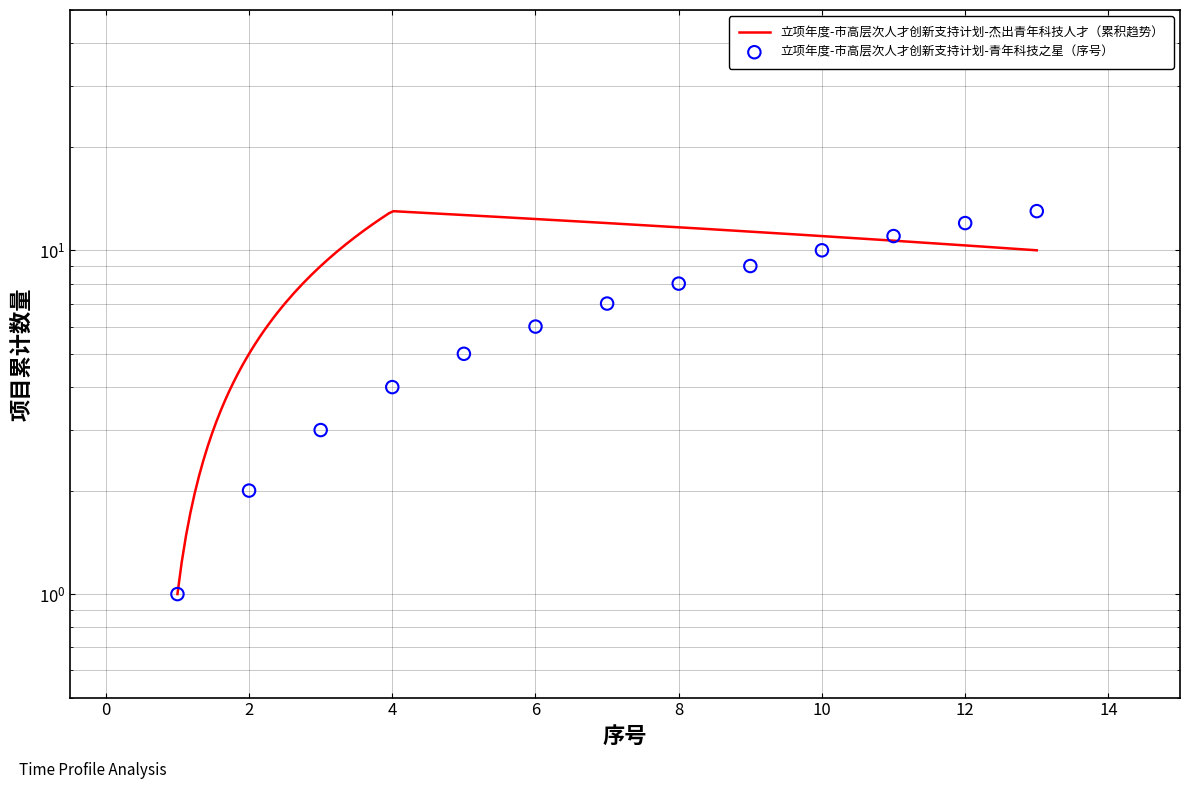

What is the change in value from 8 to 11?

+3